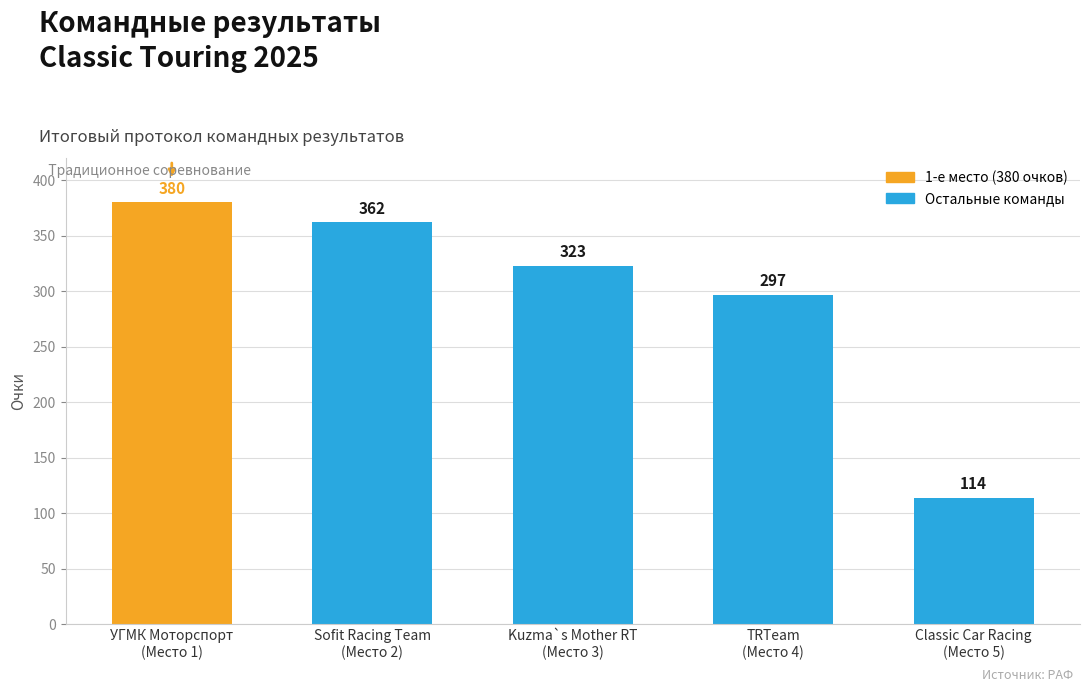

Reading right to left, list all the values displayed in this chart.

Classic Car Racing
(Место 5)=114	TRTeam
(Место 4)=297	Kuzma`s Mother RT
(Место 3)=323	Sofit Racing Team
(Место 2)=362	УГМК Моторспорт
(Место 1)=380